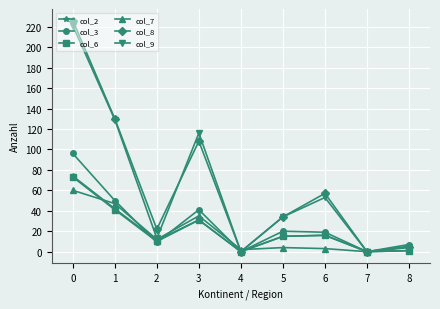

Is the value of col_3 at 1 greater than the value of col_9 at 8?

Yes